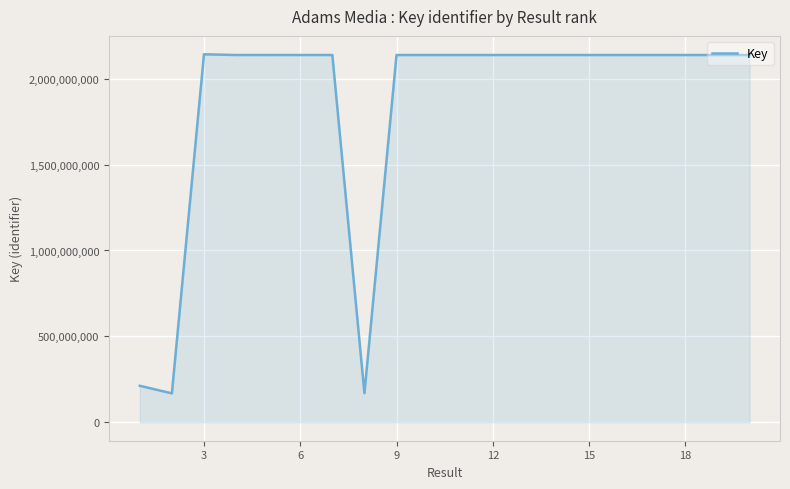

What is the greatest value displayed?

2141865898